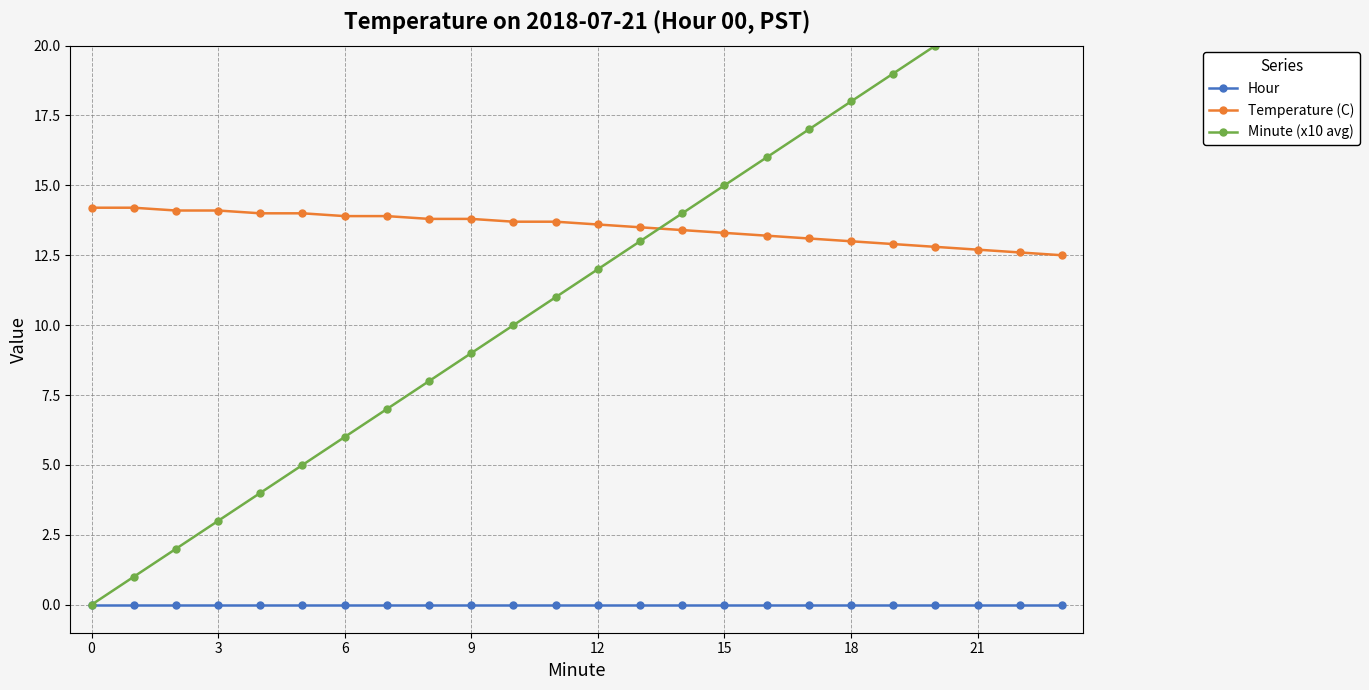

Which series changed the most between 12 and 14?

Minute (x10 avg)